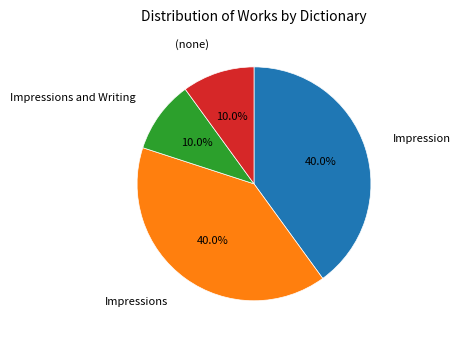

How many segments does this pie chart have?

4